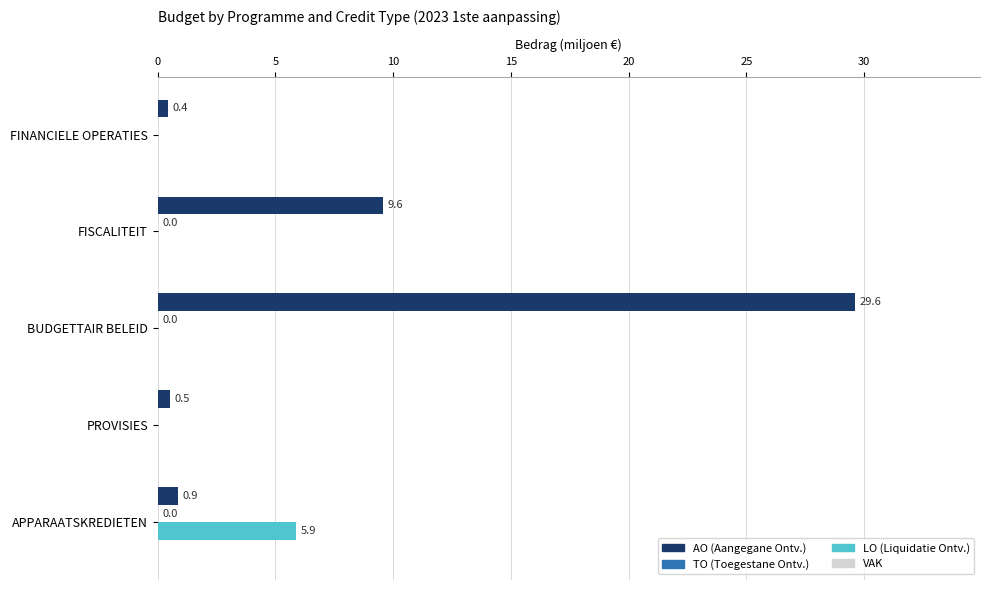

At which label is AO (Aangegane Ontv.) closest to 15?

FISCALITEIT